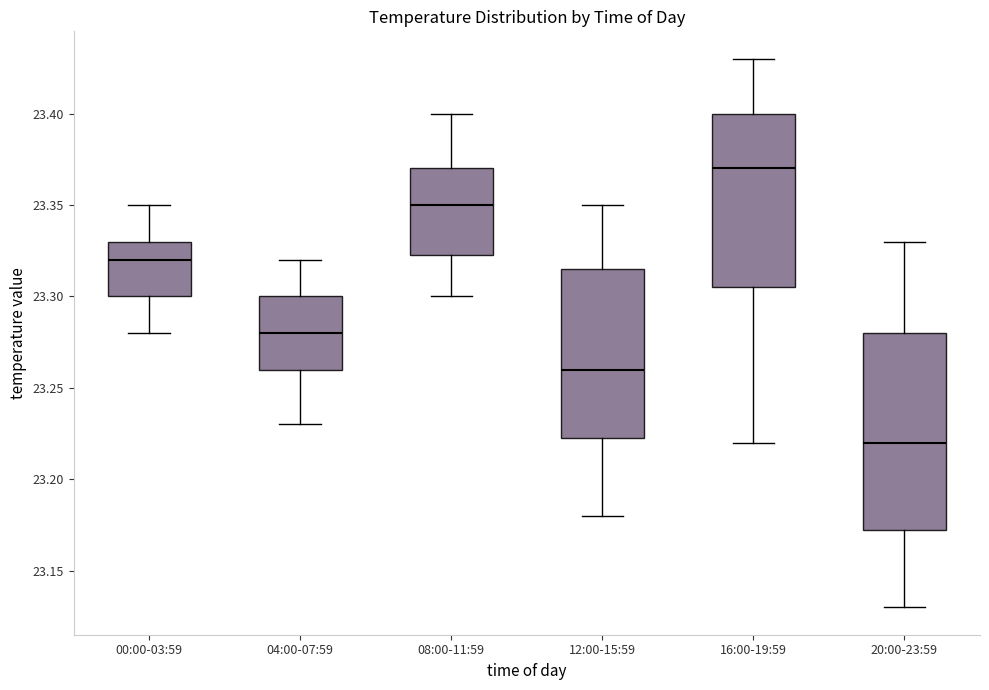

Where does the lower whisker of the box for 04:00-07:59 end on the y-axis? The values are not printed on the chart, so give them approximately, as read against the axis.

23.230